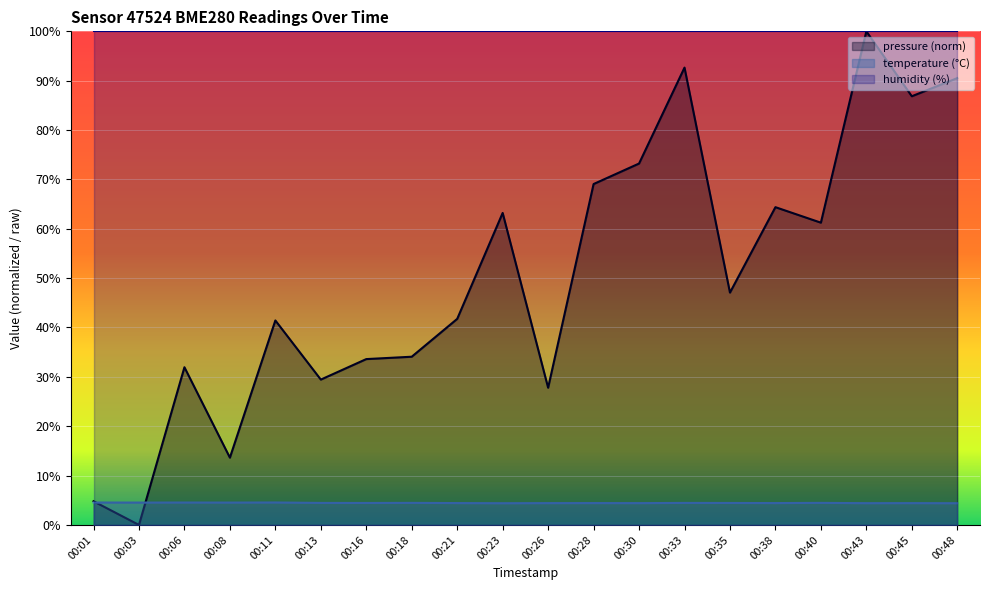

What is the highest value of the temperature series?

4.5